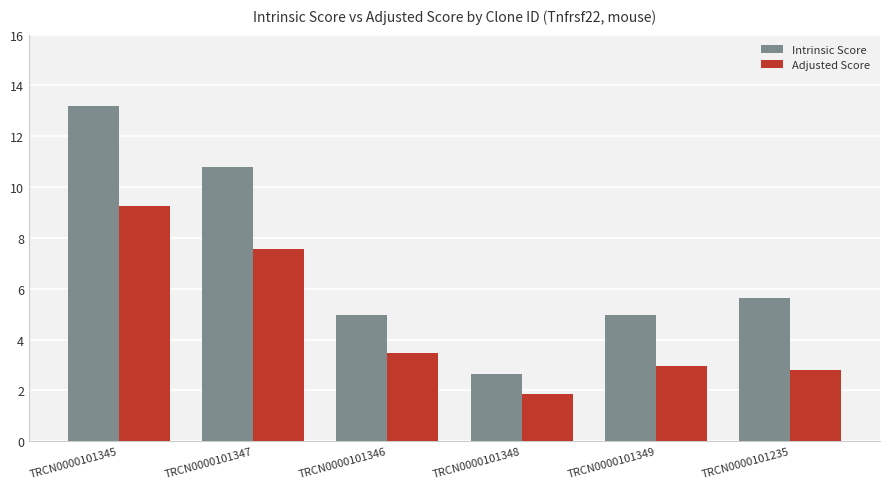

What is the value of the Intrinsic Score bar at the 2nd from the left?

10.8